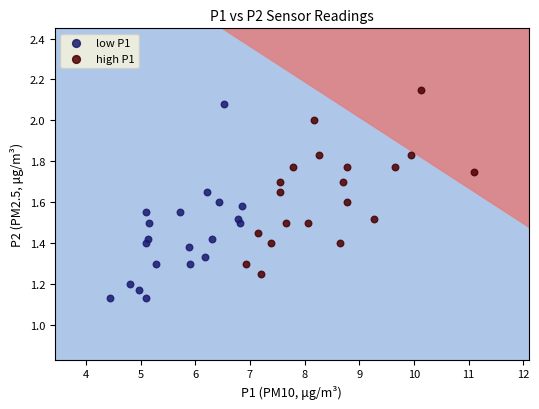

Which series contains the highest Y value?

high P1